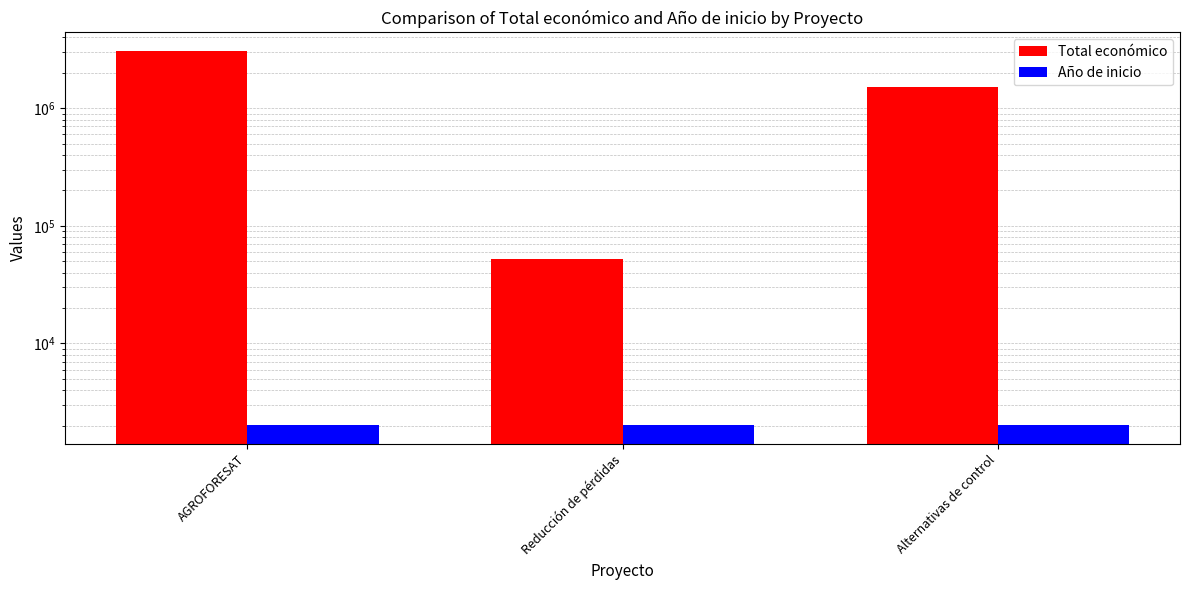

What is the label of the 1st bar from the right?

Alternativas de control